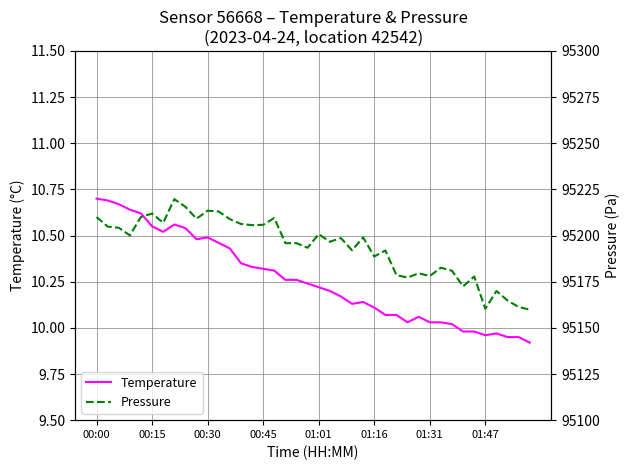

True or false: Temperature and Pressure intersect in this chart.

False